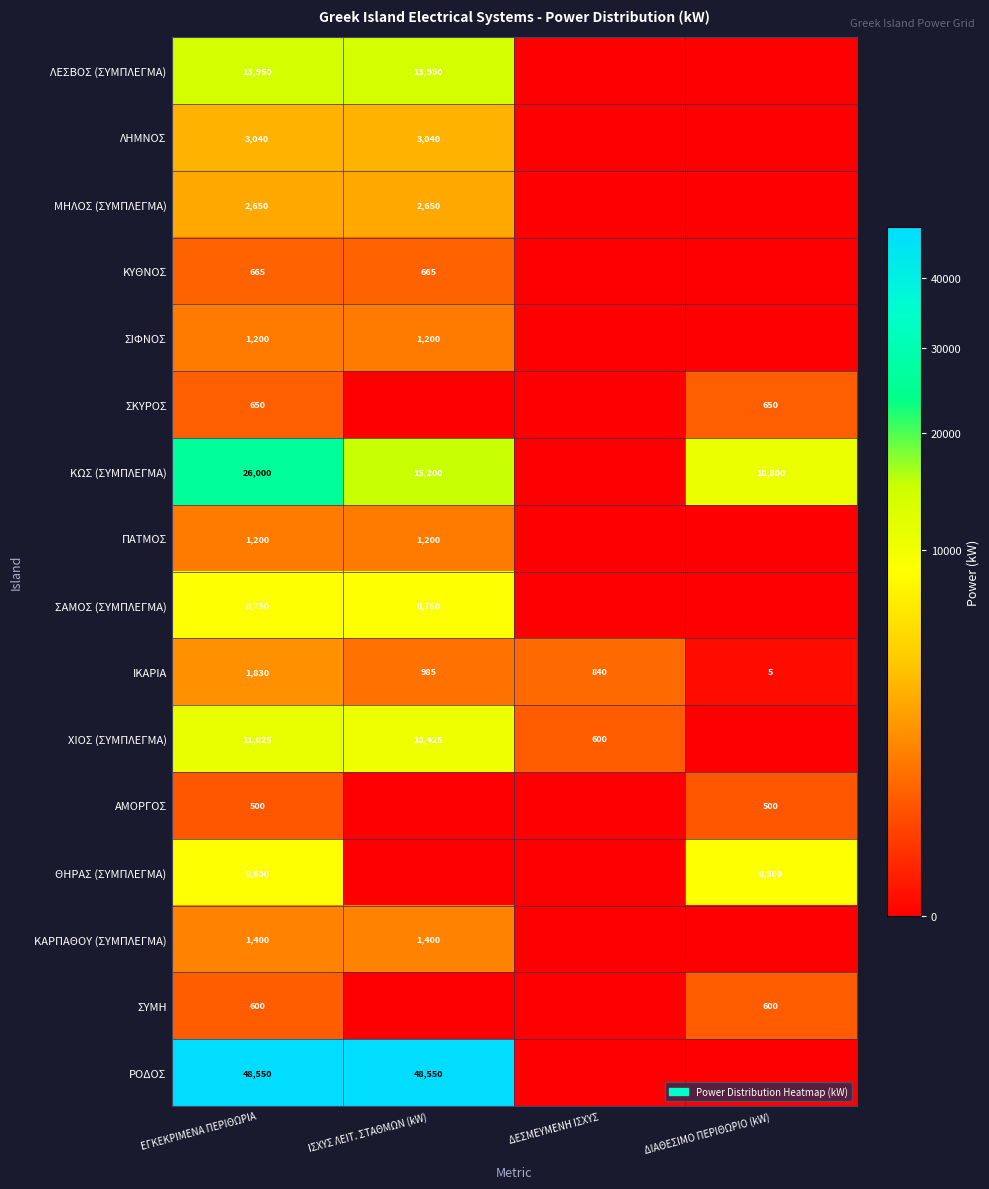

The ΙΚΑΡΙΑ series shows 613 at ΙΣΧΥΣ ΛΕΙΤ. ΣΤΑΘΜΩΝ (kW). True or false?

False